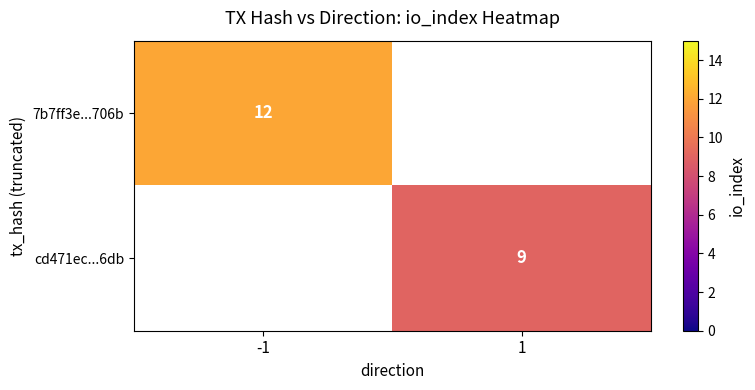

Is the value of cd471ec...6db at 1 greater than the value of 7b7ff3e...706b at -1?

No